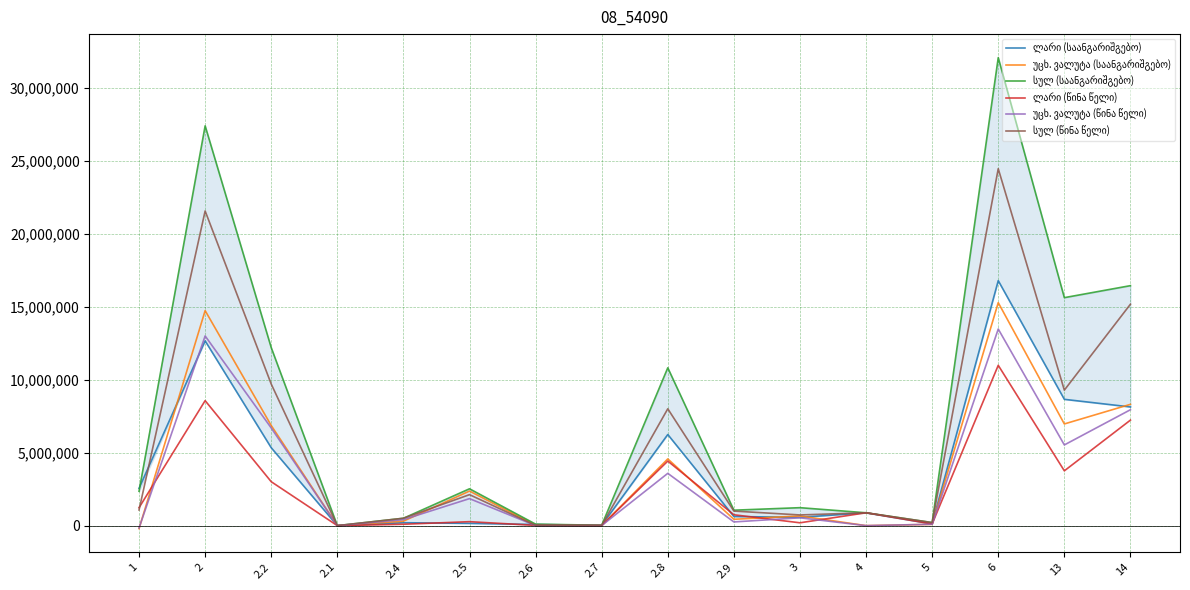

What is the sum of the უცხ. ვალუტა (წინა წელი) values at 2.6 and 2.9?

253583.8